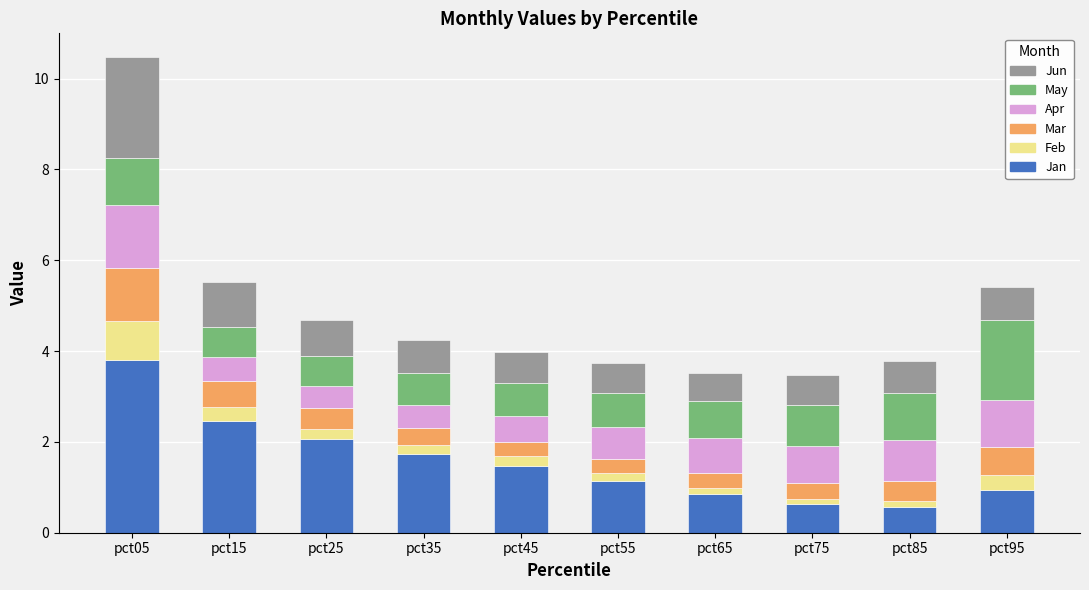

The value of Jan at pct35 is 2.6. True or false?

False